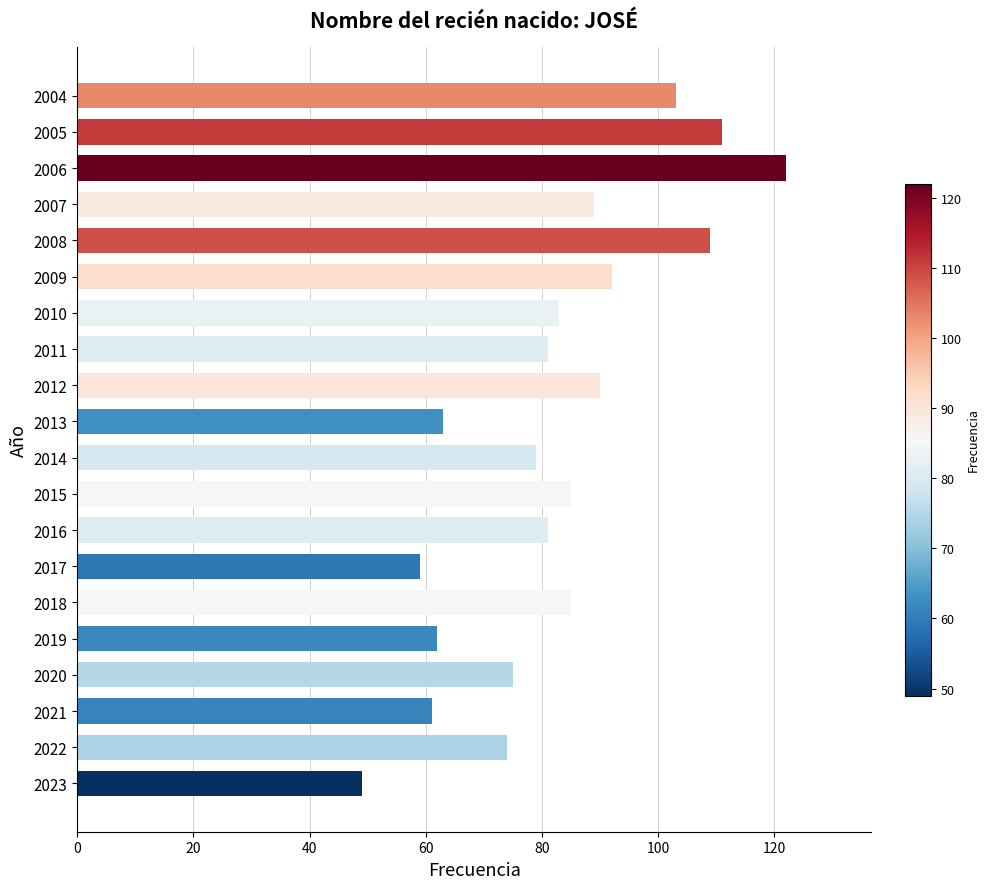

What is the minimum value shown in the chart?

49